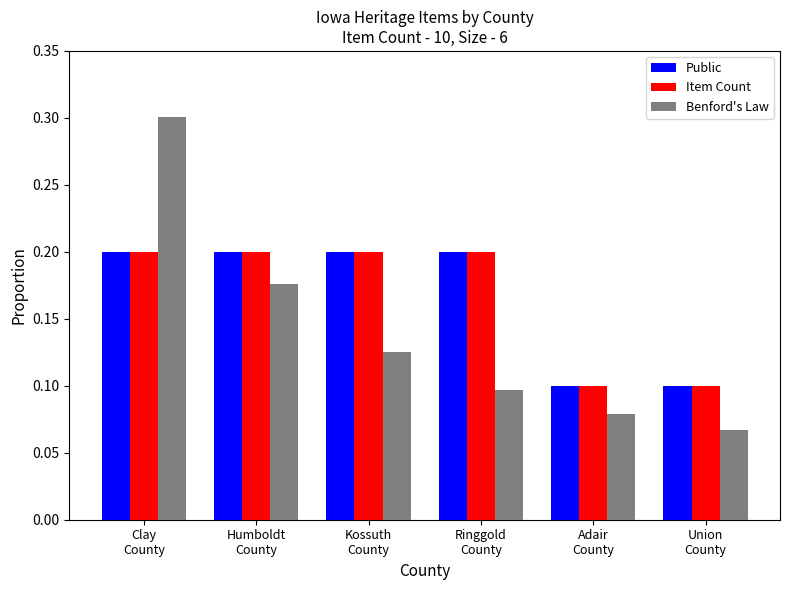

Which series has the widest spread of values?

Benford's Law